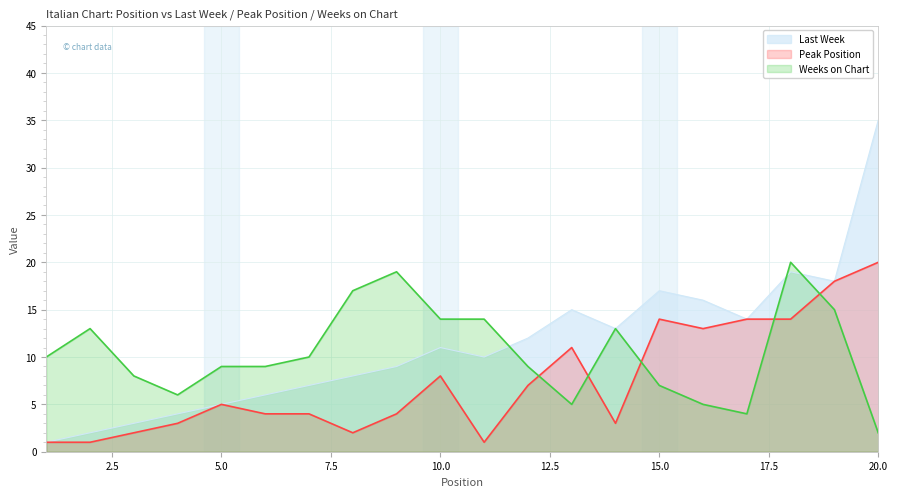

Reading left to right, list all the values displayed in this chart.

Last Week: 1=1	2=2	3=3	4=4	5=5	6=6	7=7	8=8	9=9	10=11	11=10	12=12	13=15	14=13	15=17	16=16	17=14	18=19	19=18	20=35
Peak Position: 1=1	2=1	3=2	4=3	5=5	6=4	7=4	8=2	9=4	10=8	11=1	12=7	13=11	14=3	15=14	16=13	17=14	18=14	19=18	20=20
Weeks on Chart: 1=10	2=13	3=8	4=6	5=9	6=9	7=10	8=17	9=19	10=14	11=14	12=9	13=5	14=13	15=7	16=5	17=4	18=20	19=15	20=2